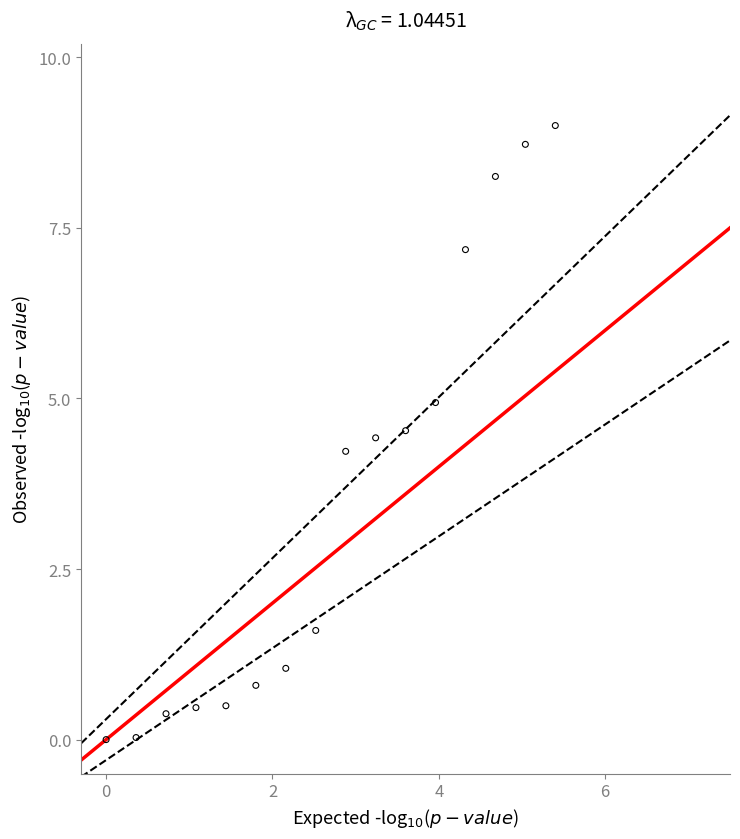

What Y value in the scatter plot is closest to 4?

4.2